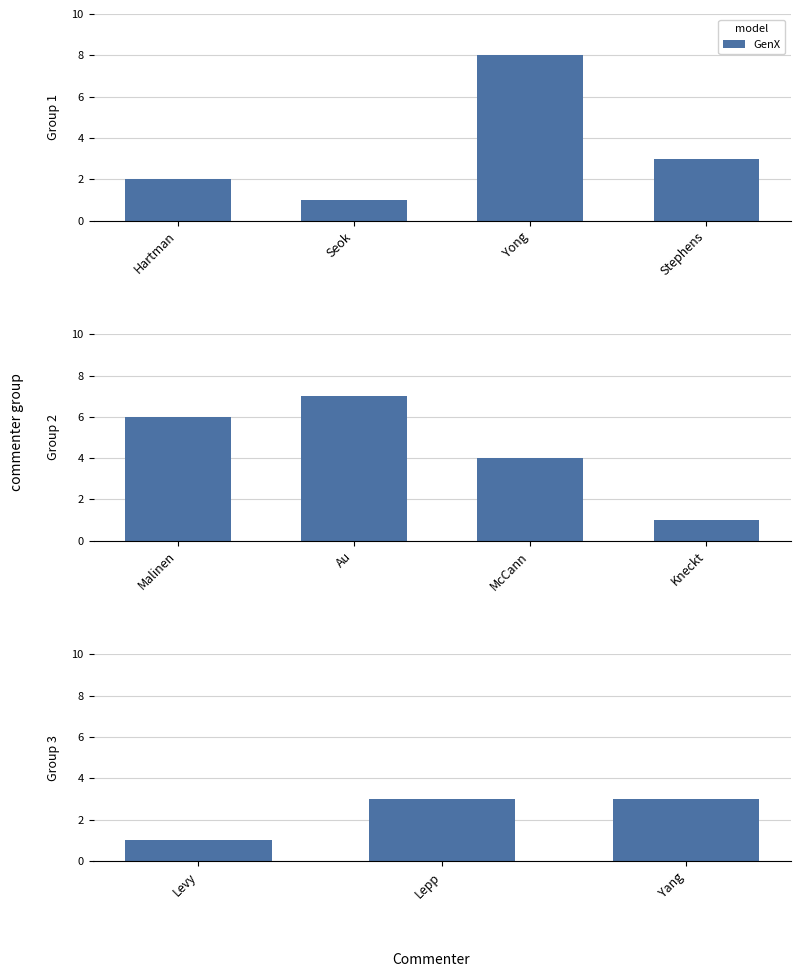

What is the ratio of the value at Levy to the value at Yang?

0.3